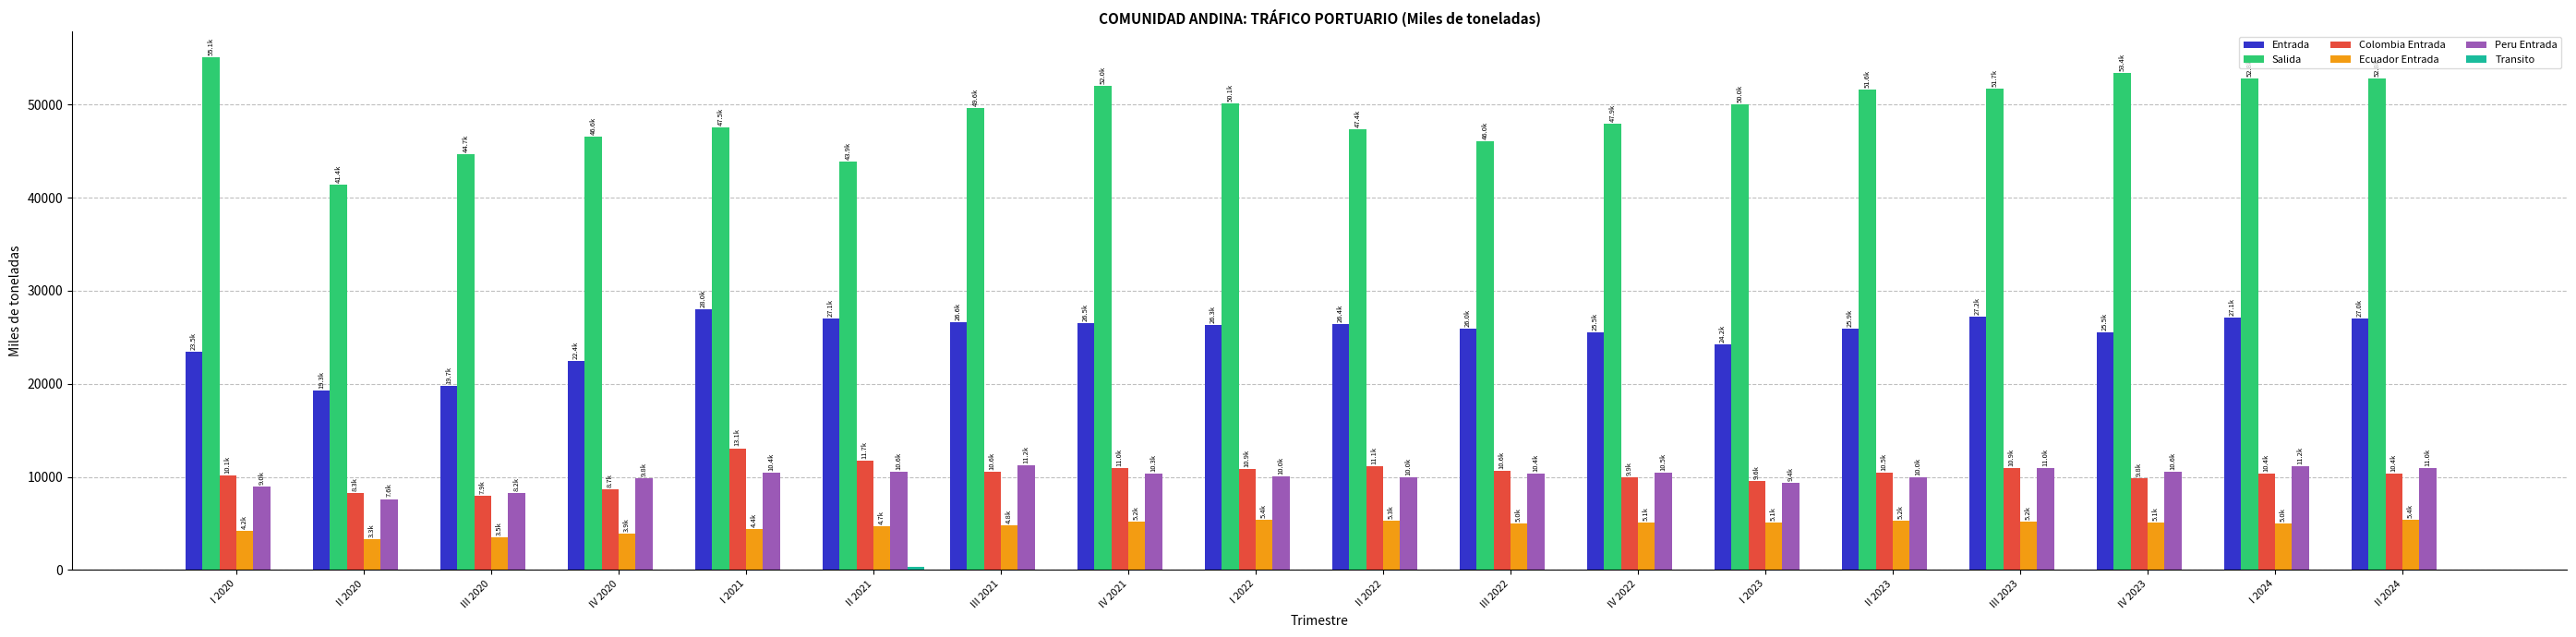

At which category does the chart reach its peak across all series?

I 2020